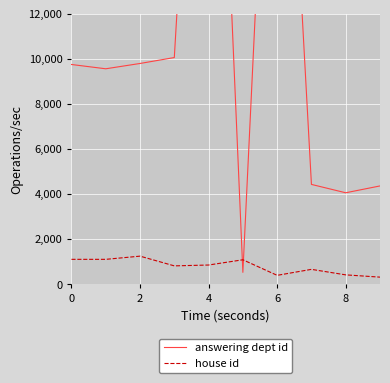

Which series changed the most between 5 and 9?

answering dept id